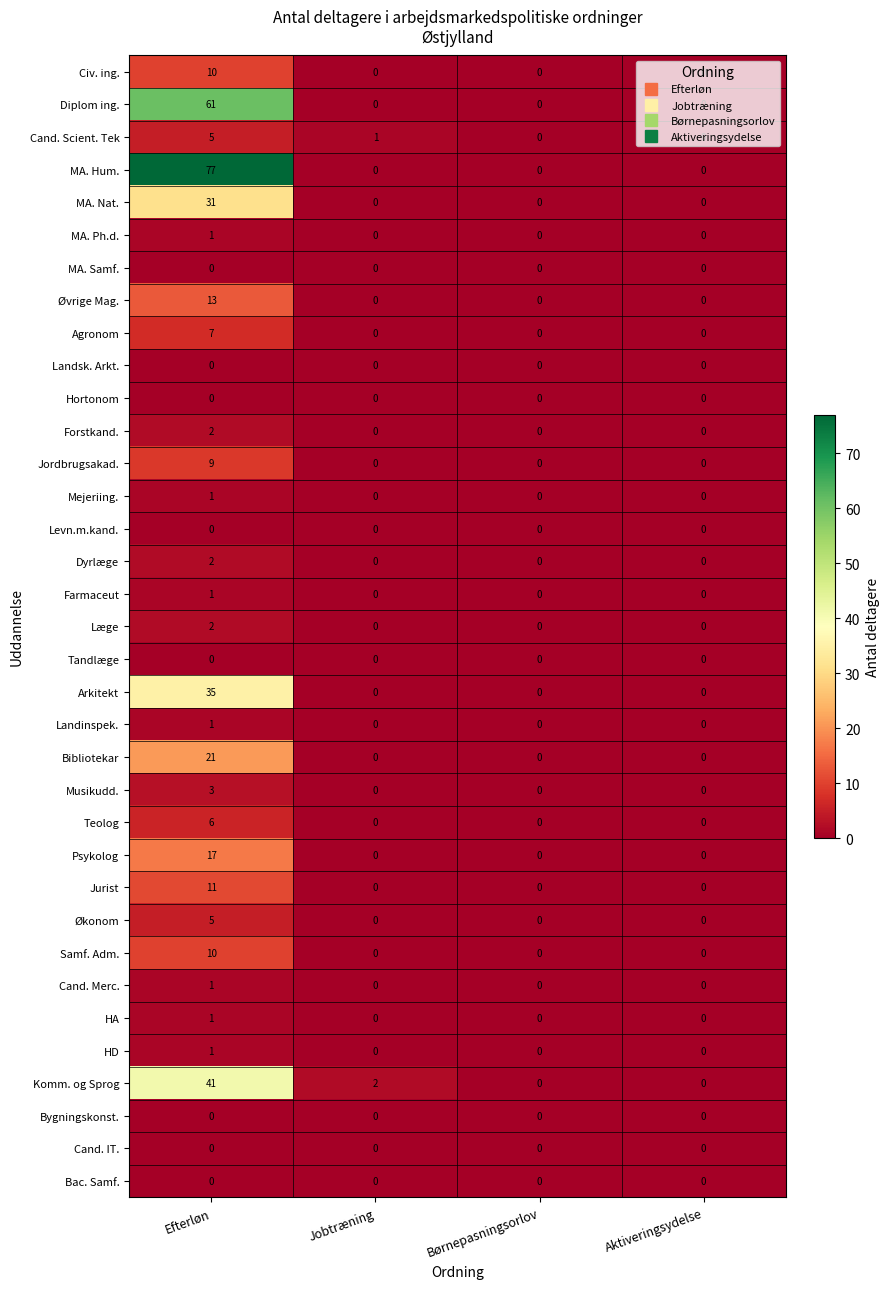

How many categories are shown in the chart?

4